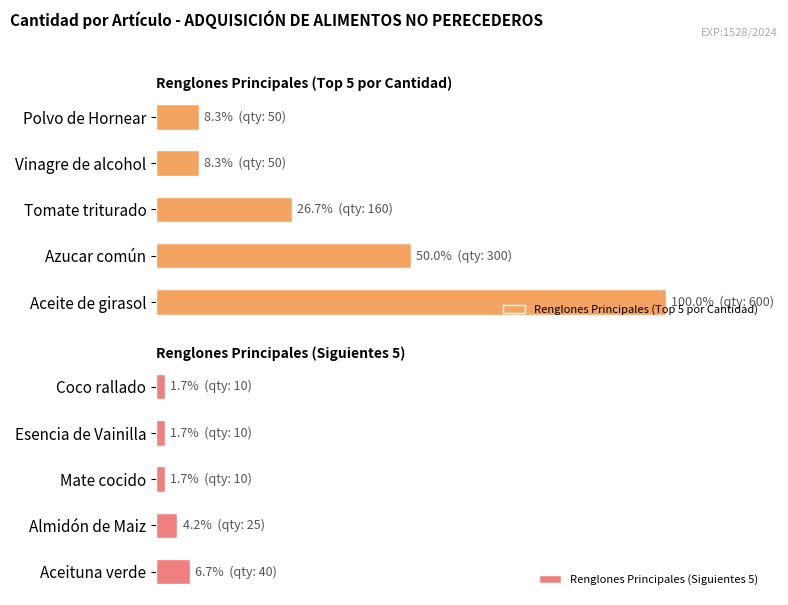

Rank the series by their average value, from highest to lowest.

Renglones Principales (Top 5 por Cantidad), Renglones Principales (Siguientes 5)